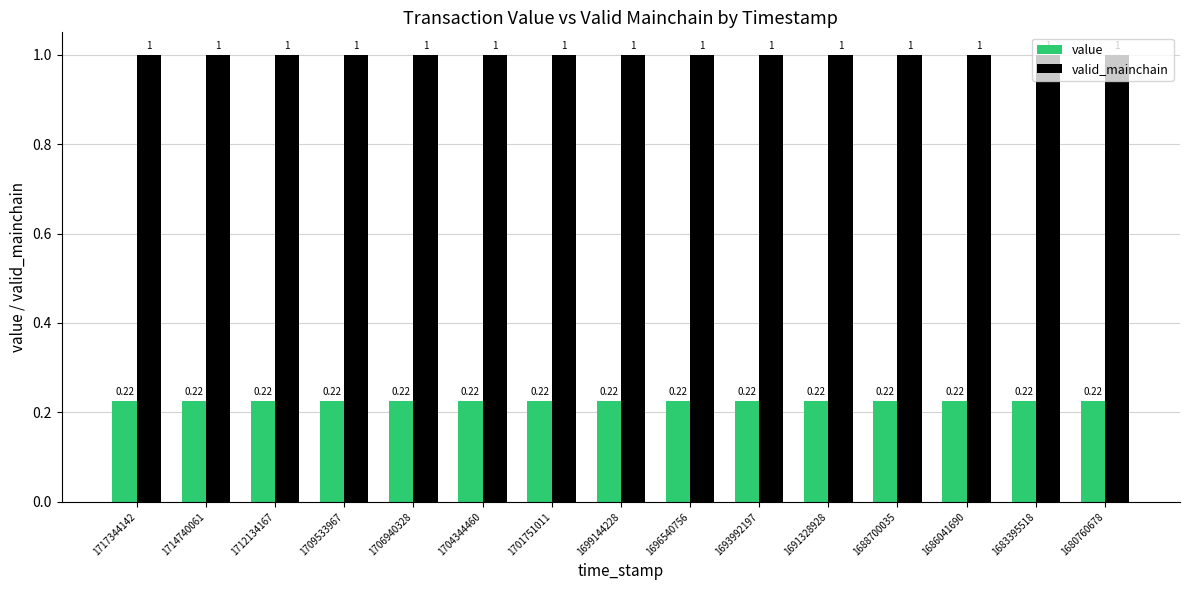

List the series in order of their overall mean, lowest first.

value, valid_mainchain